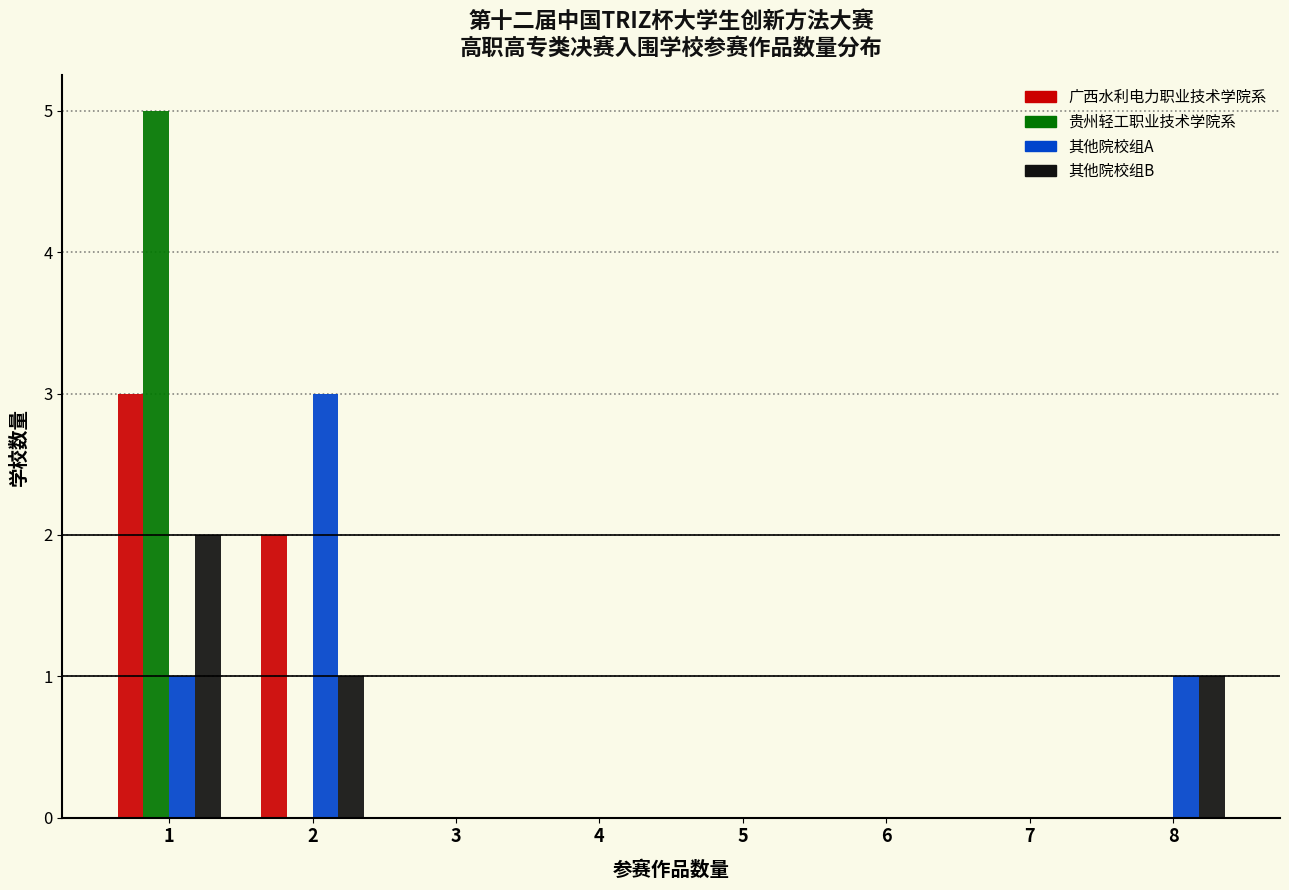

True or false: 其他院校组A has a value of 3 at 2.

True